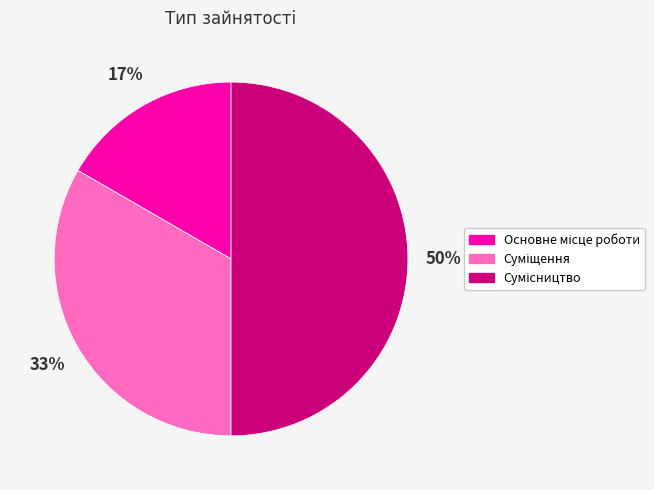

To the nearest percent, what is the average slice percentage?

33%